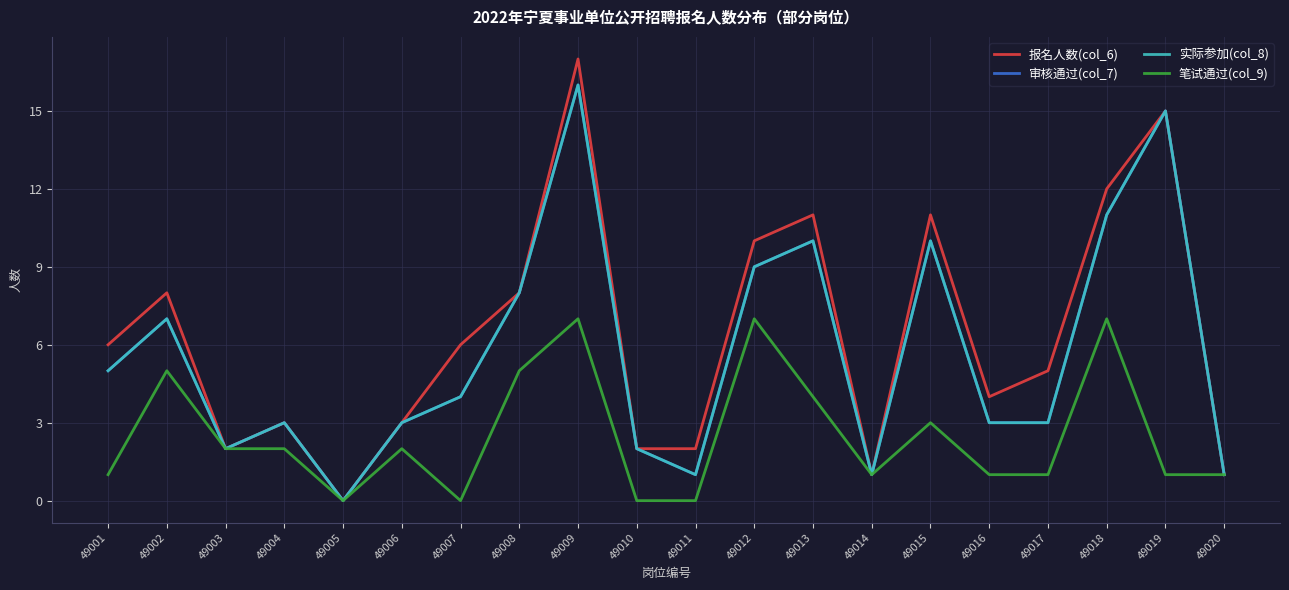

What is the difference between the maximum and minimum values in the 实际参加(col_8) series?

16